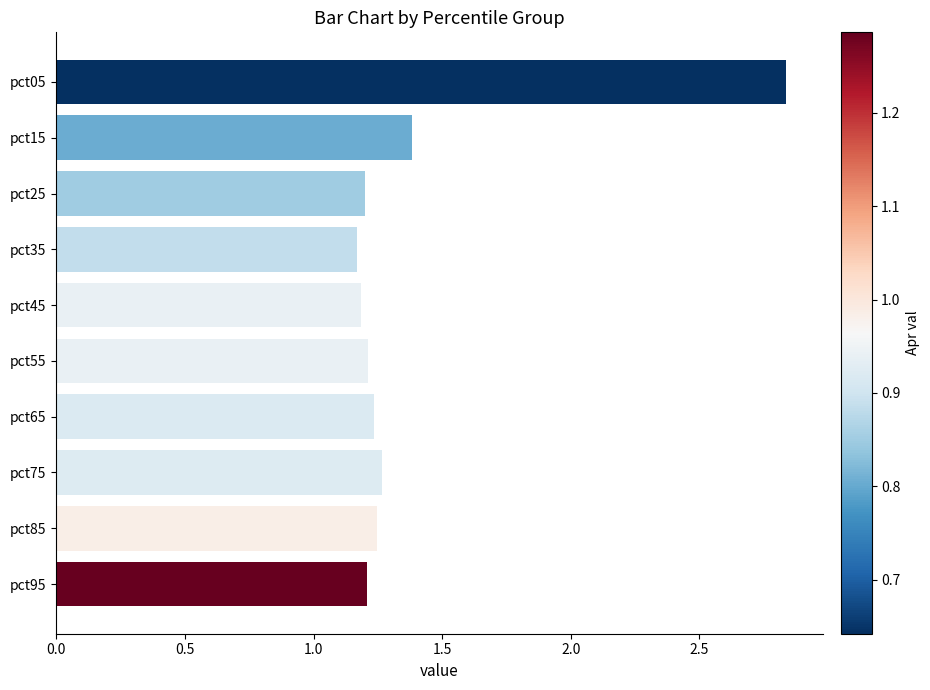

What is the average value?

1.4